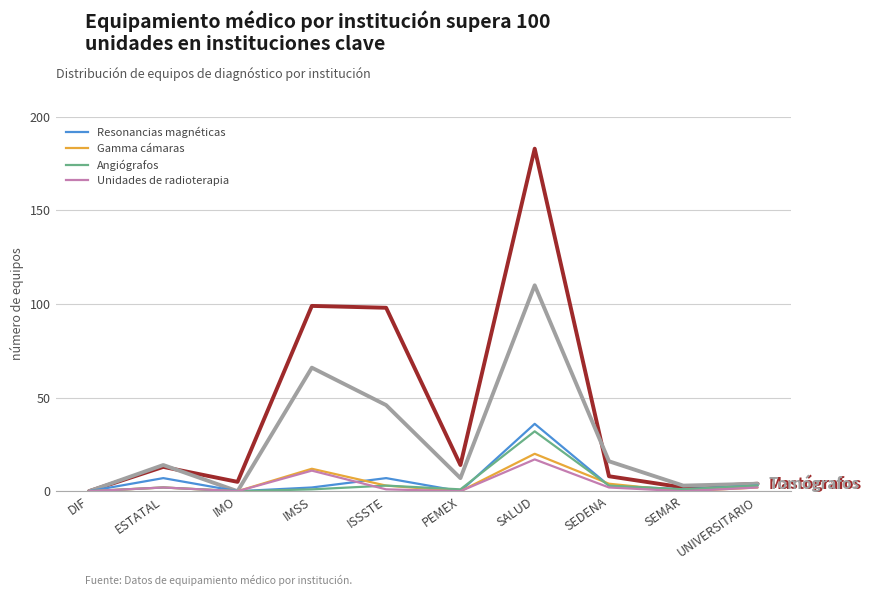

Is this an area chart (filled region under the line)?

No